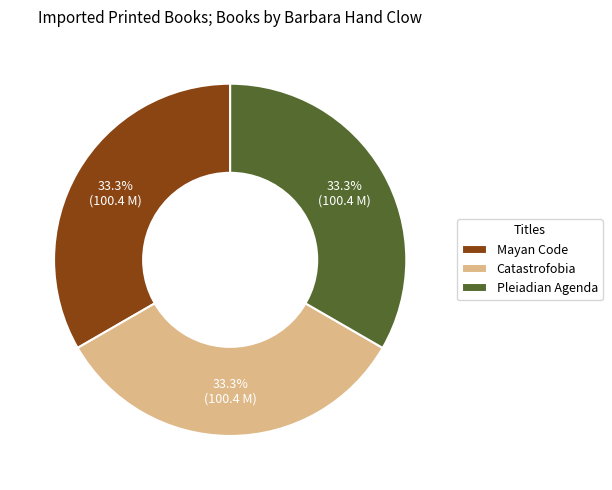

Is there any slice that represents more than half of the pie?

No